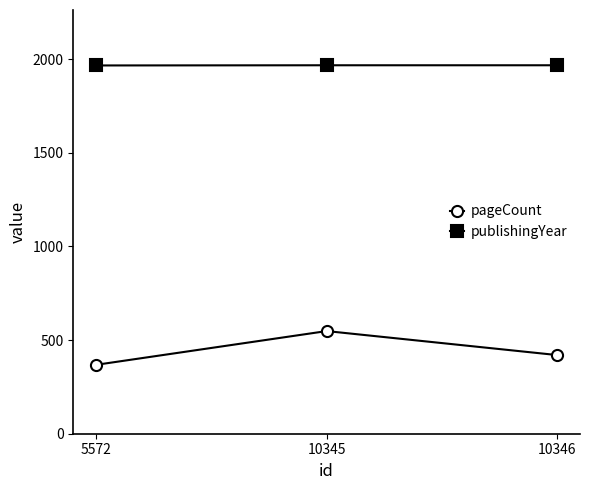

Count the number of categories in the chart.

3